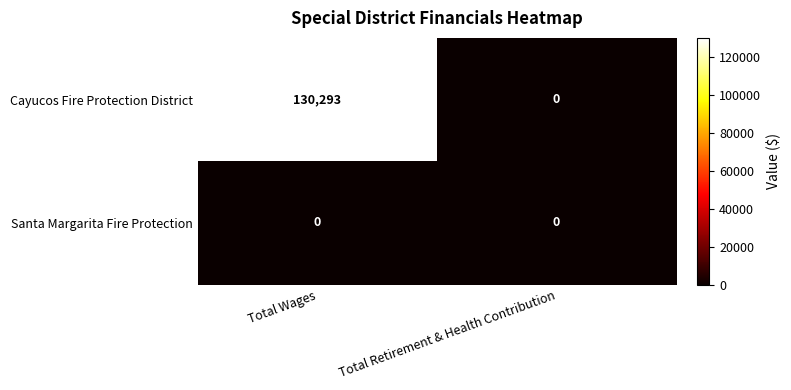

What is the spread (max minus min) of values at Total Wages?

130293